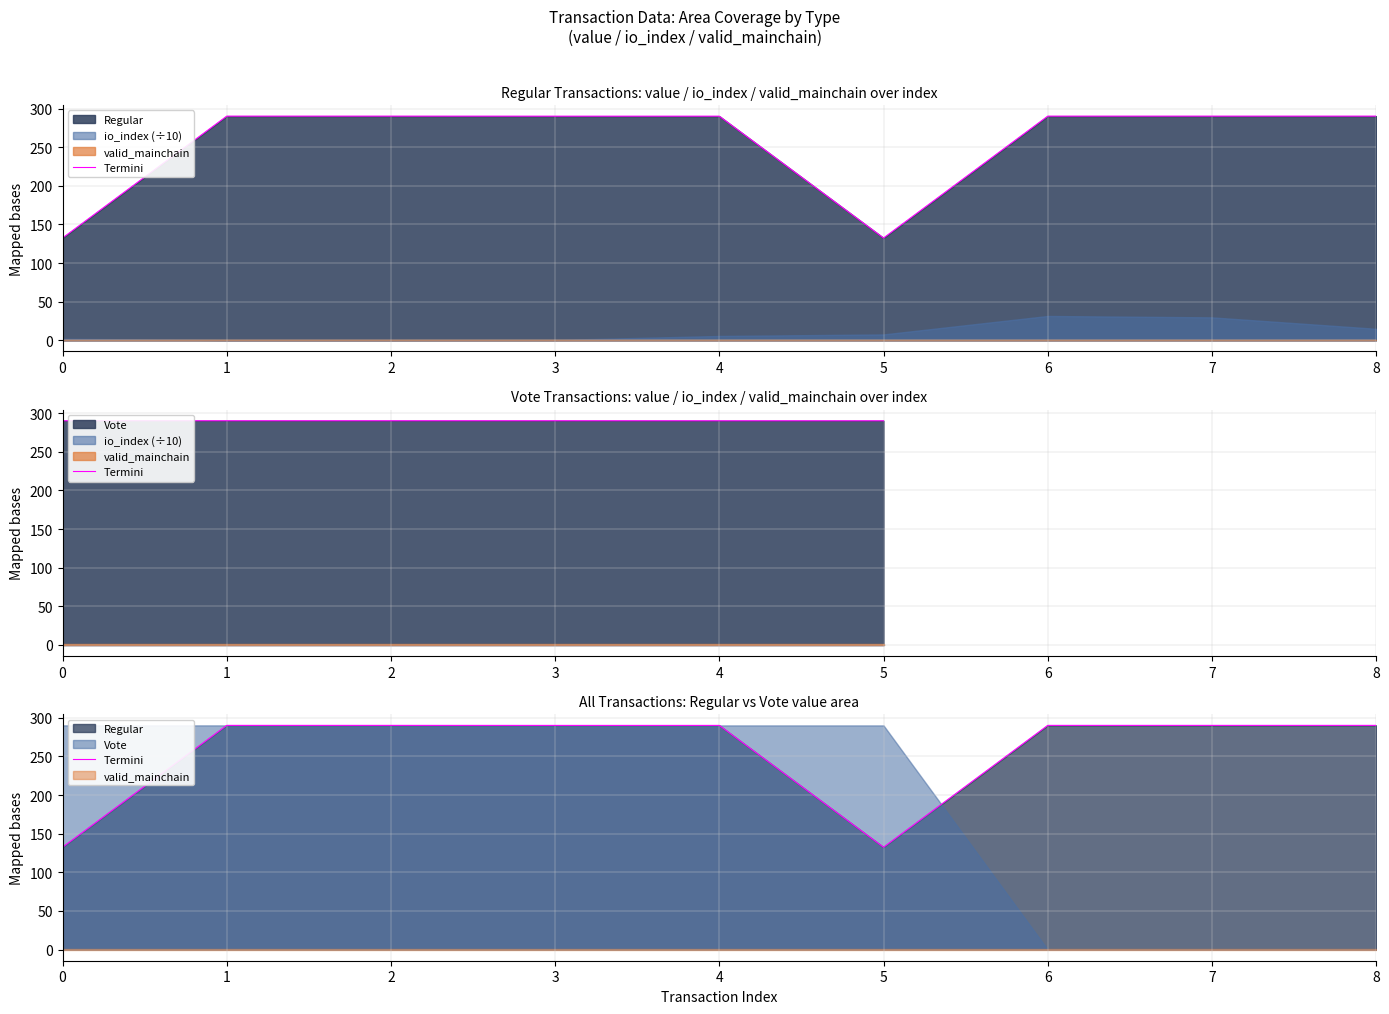

List the labels in order of value, smallest first.

0, 5, 3, 4, 1, 2, 6, 7, 8